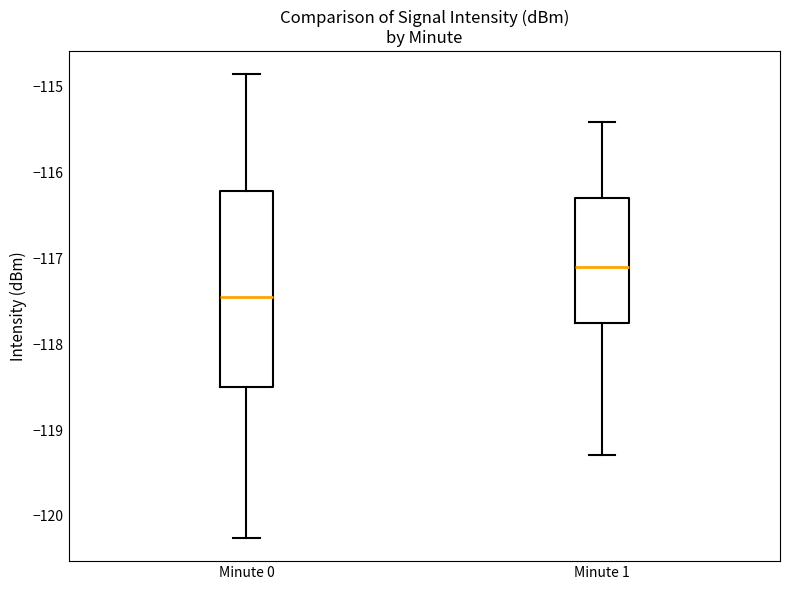

Reading left to right, transcribe this box plot: for each box, give where its median line is, the range the box spans, and where its two whiskers end, as read against the y-axis. The values are not printed on the chart, so give them approximately, as read against the axis.

Minute 0: median -117.4, box -118.5 to -116.2, whiskers -120.3 to -114.9
Minute 1: median -117.1, box -117.8 to -116.3, whiskers -119.3 to -115.4